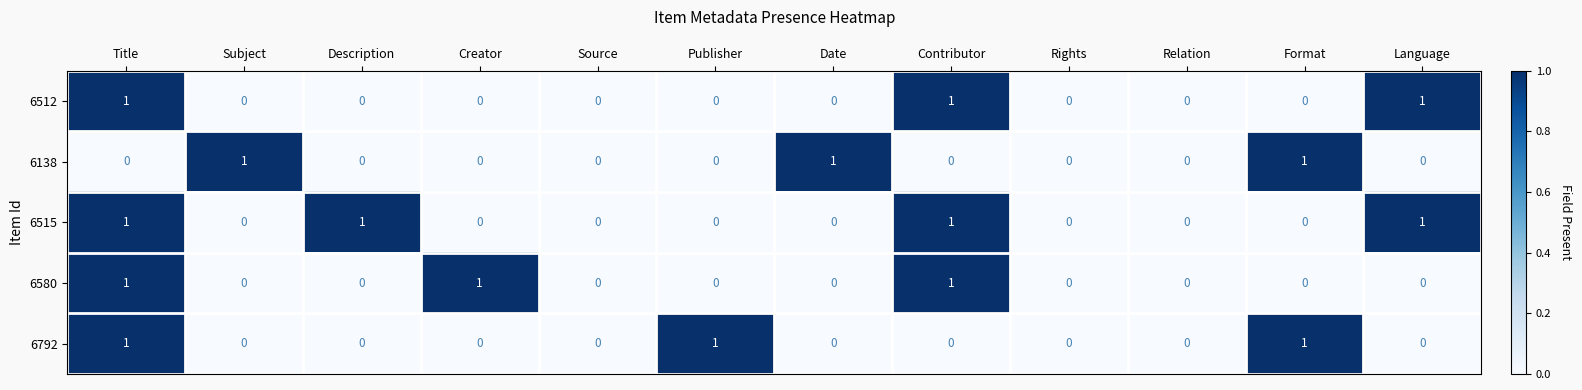

Is it true that 6512 equals 1 at Contributor?

True